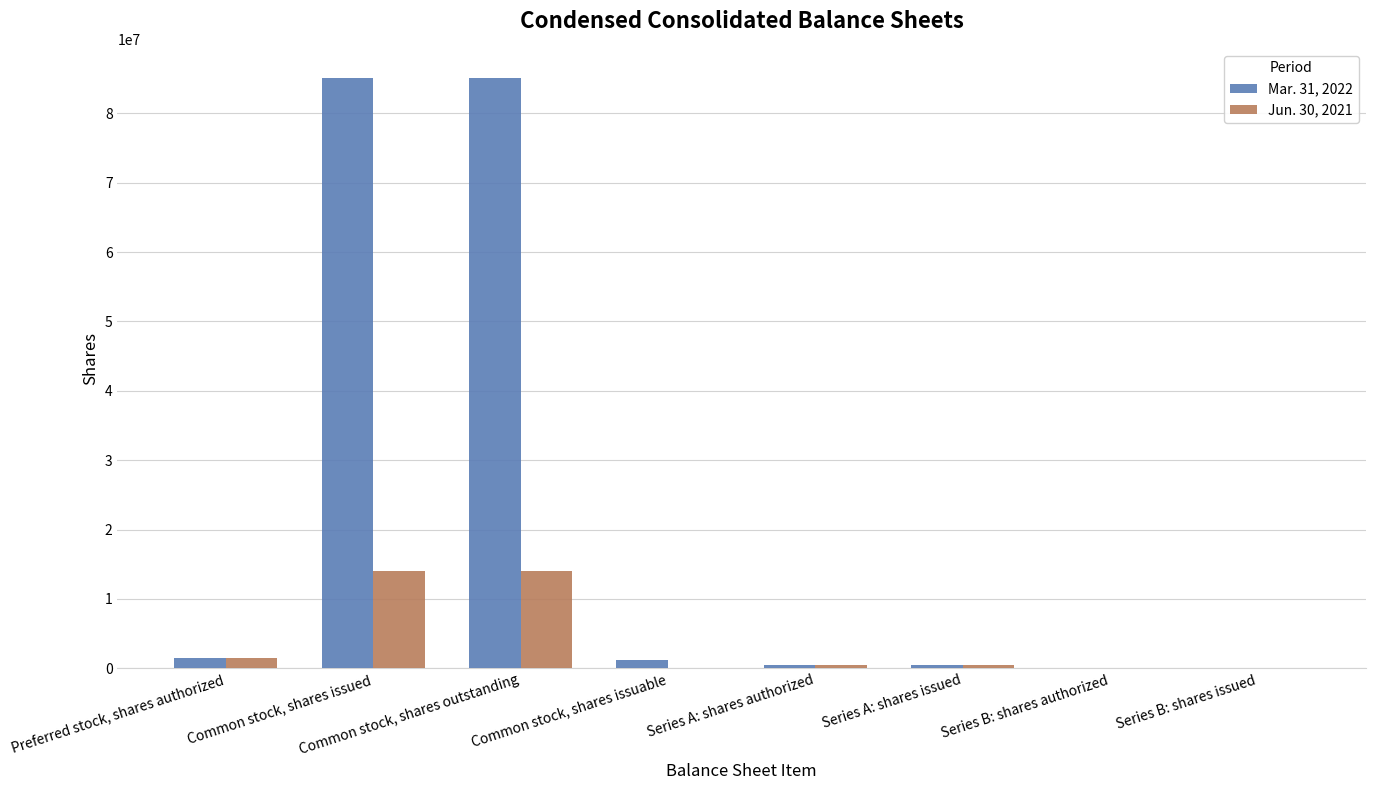

What is the greatest value displayed?

85030026